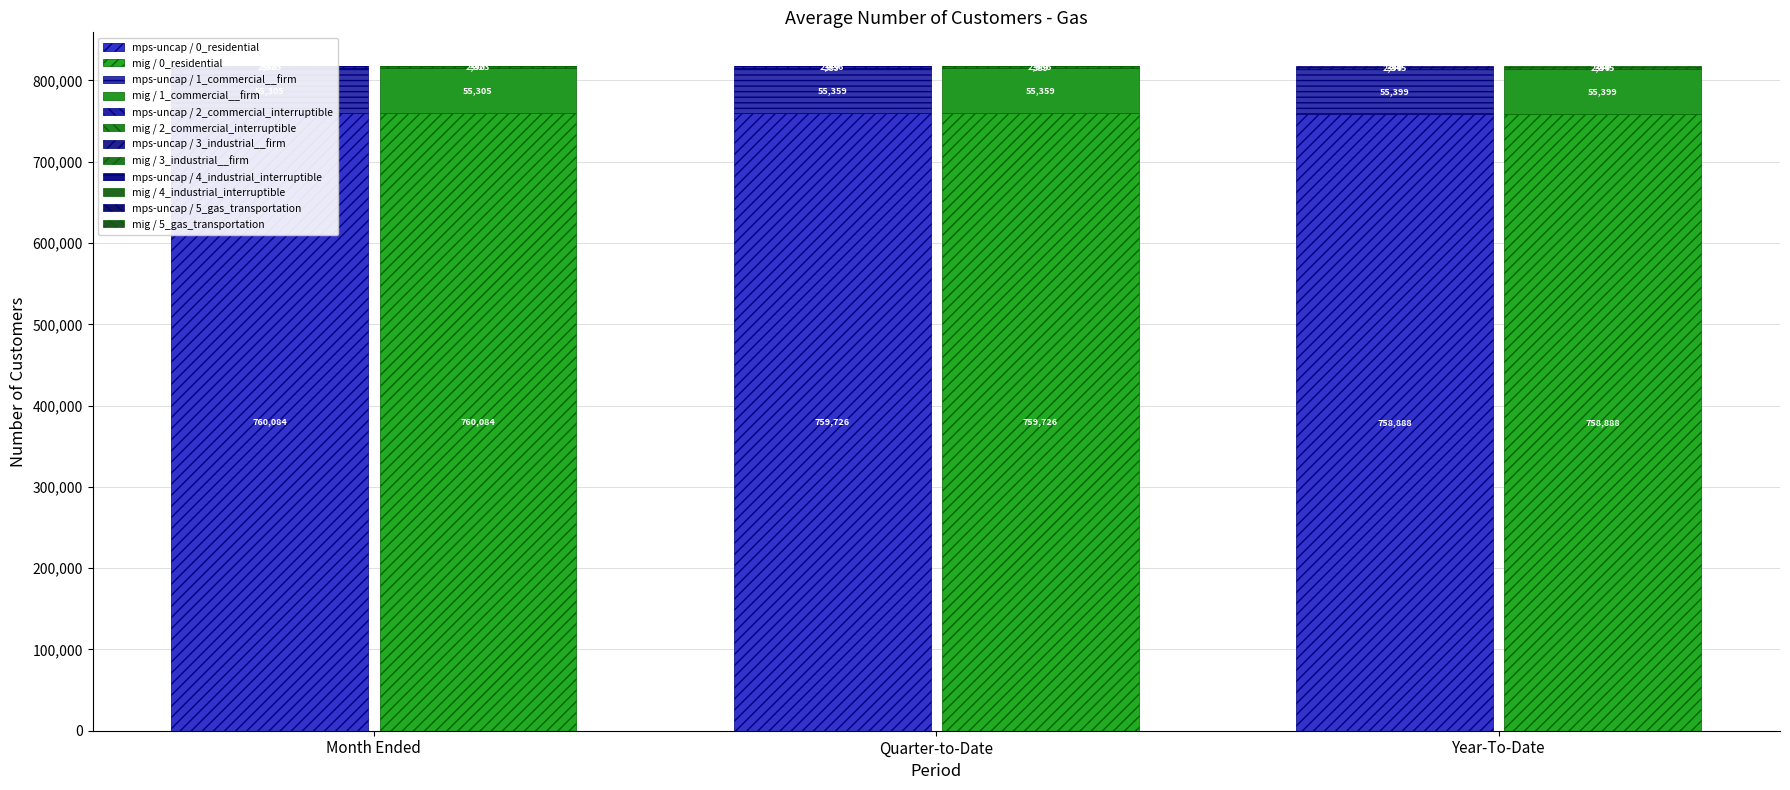

What position from the right is Month Ended?

3